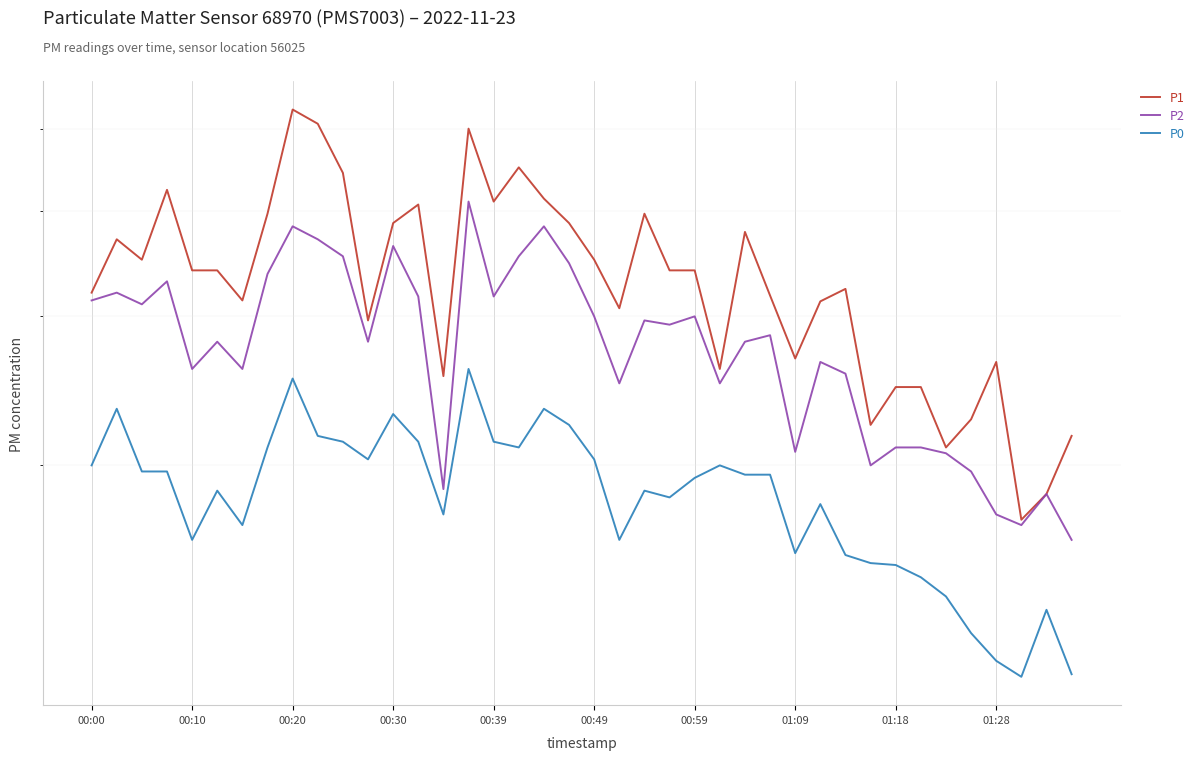

What is the total value across all series at 26?

85.2